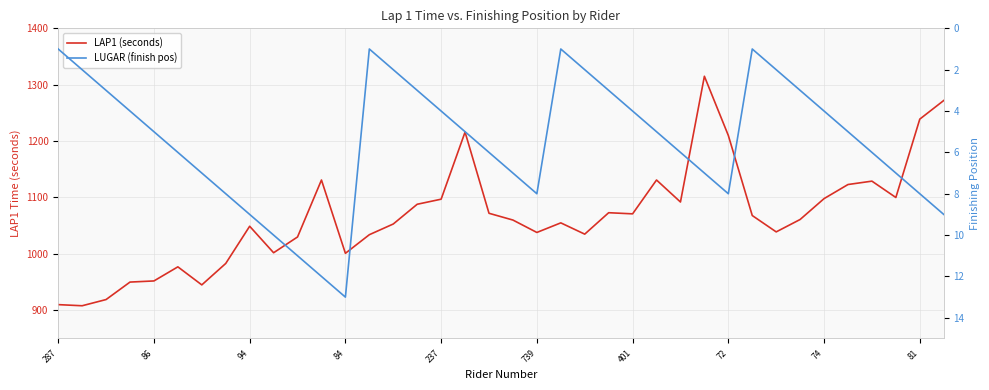

Which series has the largest total across all categories?

LAP1 (seconds)